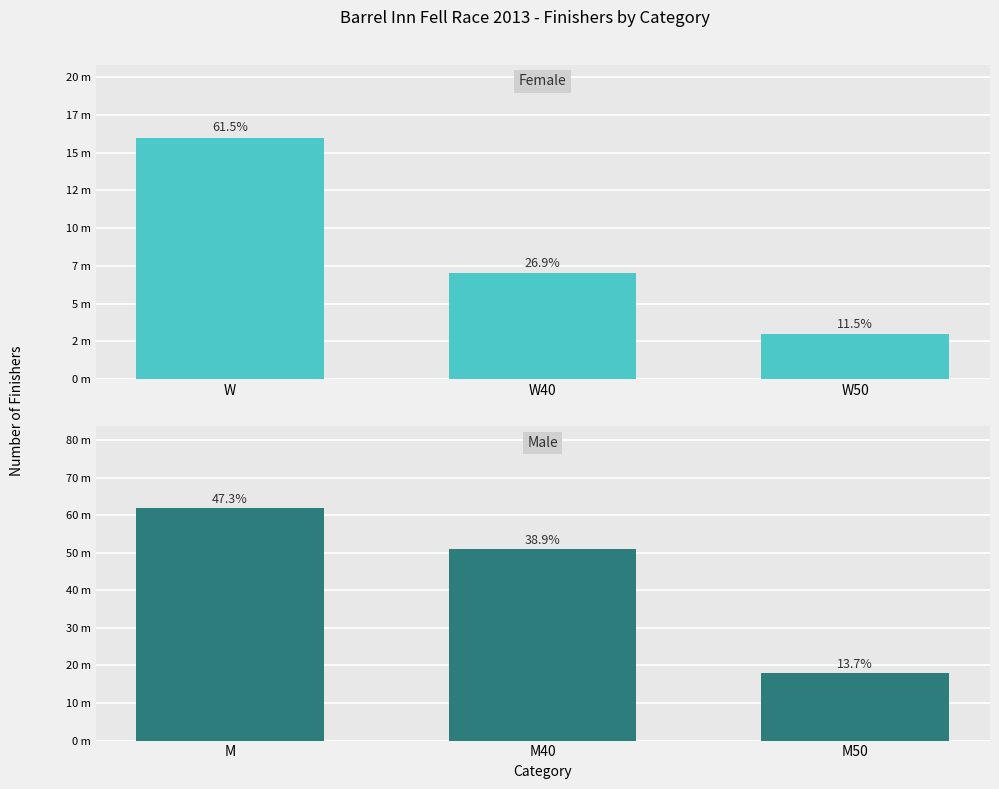

What is the sum of the Female values at W50 and W40?

10